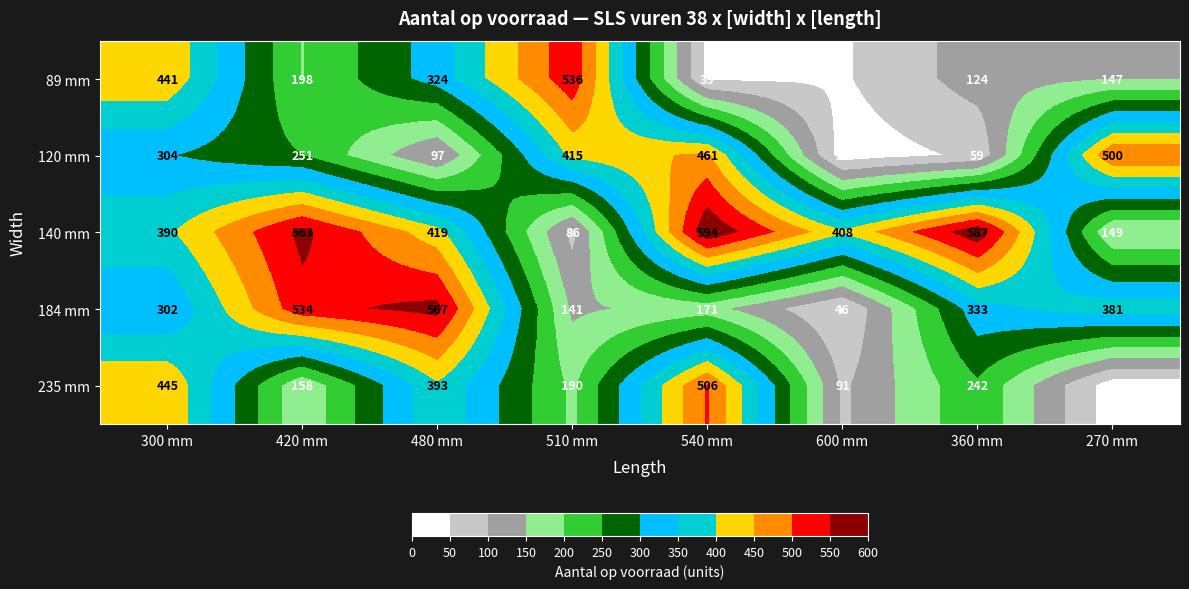

At how many categories does at least one series exceed 105?

8